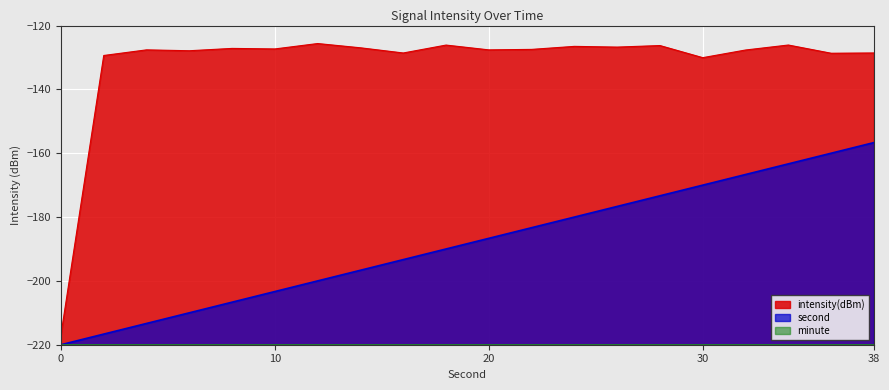

What value does the intensity(dBm) series have at 36?

-128.7